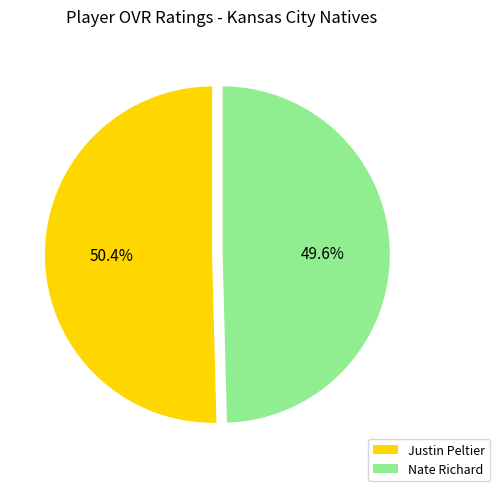

Combined, do Nate Richard and Justin Peltier account for over 50%?

Yes